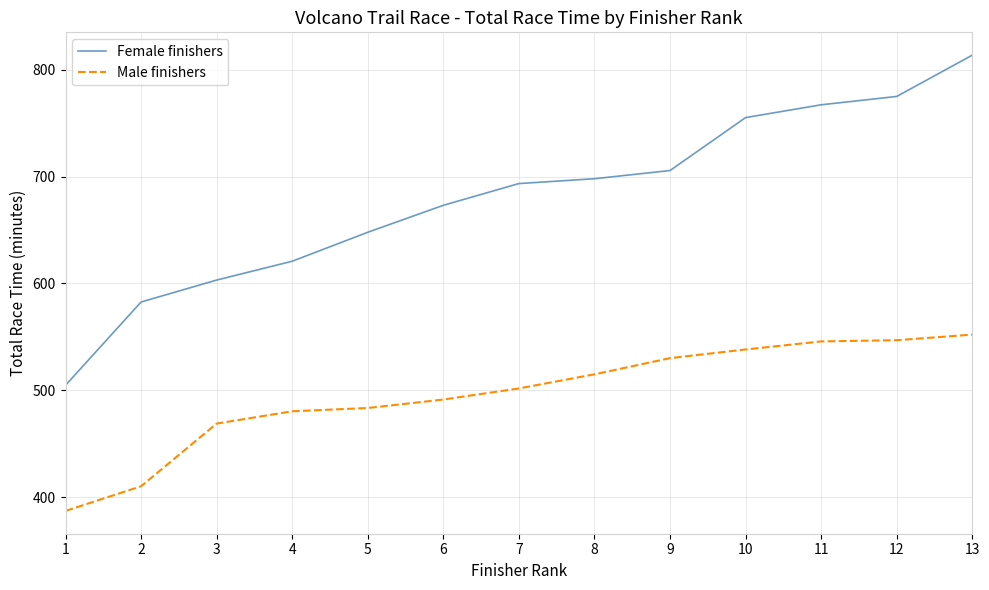

Which series changed the most between 1 and 8?

Female finishers